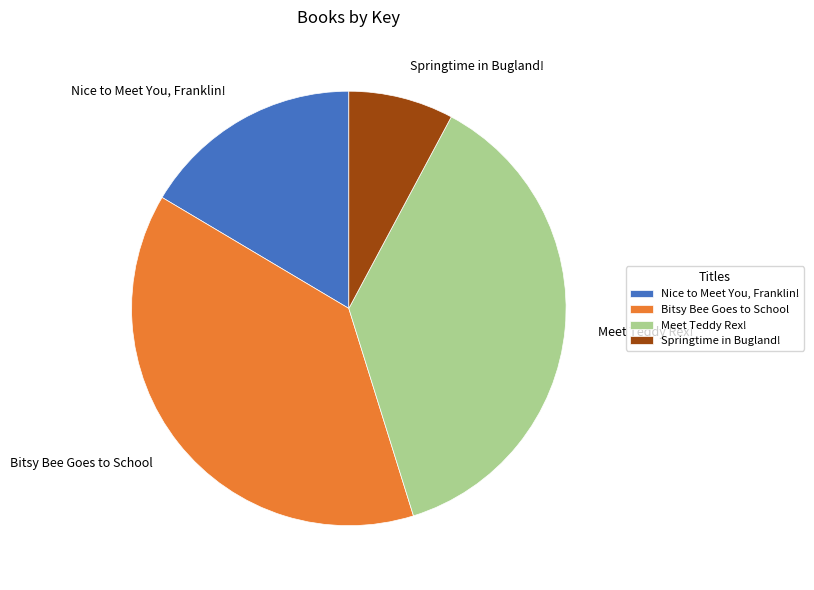

Combined, do Bitsy Bee Goes to School and Meet Teddy Rex! account for over 50%?

Yes